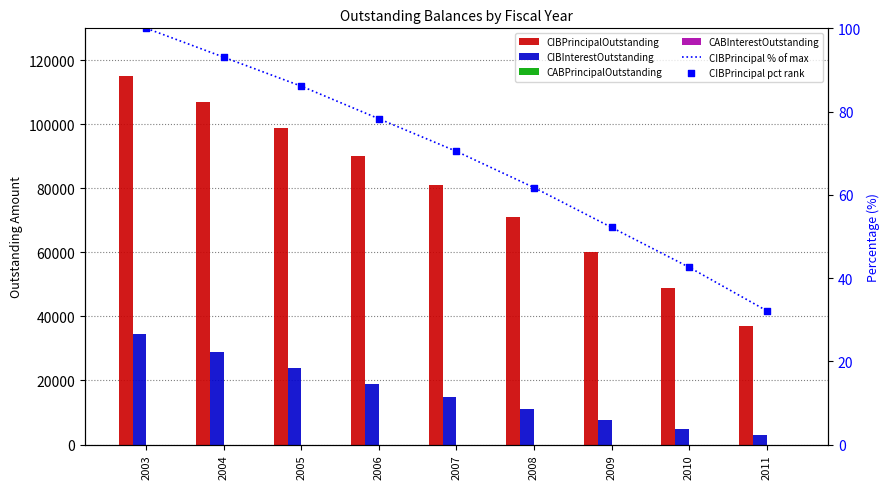

What is the total value across all series at 2010?

54060.2